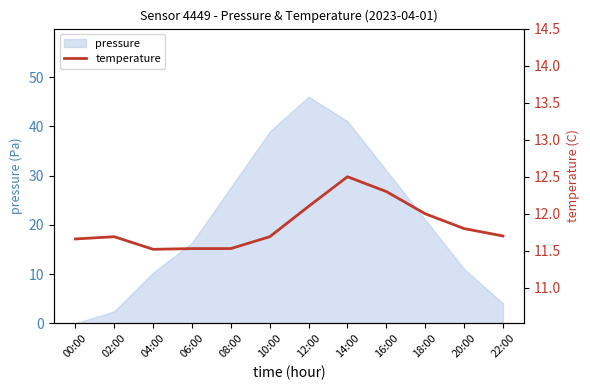

Approximately how many times larger is the value at 18:00 compared to 10:00?

1.0